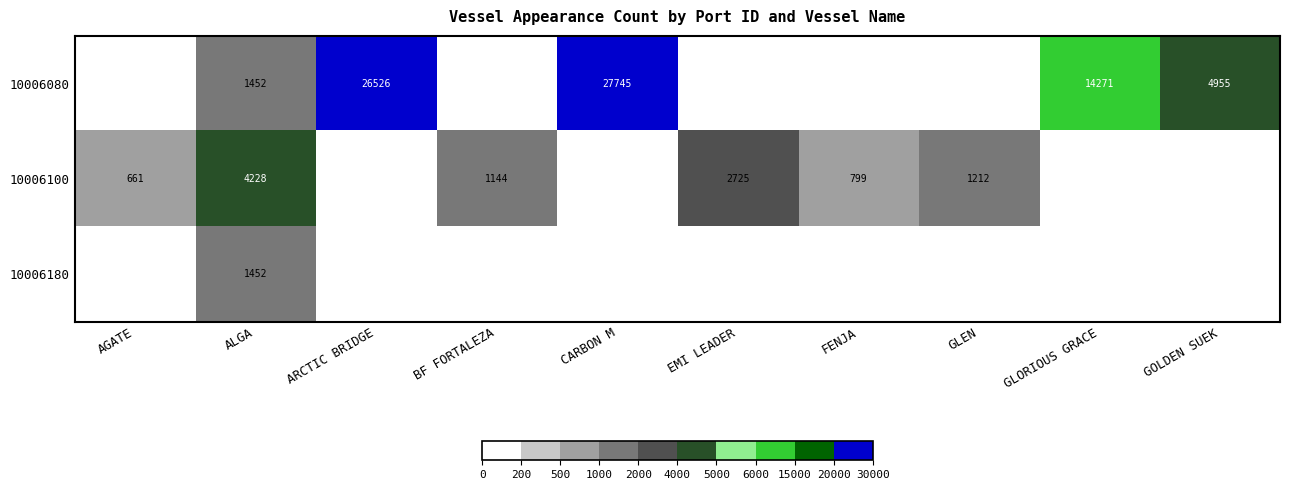

The value of 10006080 at ARCTIC BRIDGE is 14926. True or false?

False